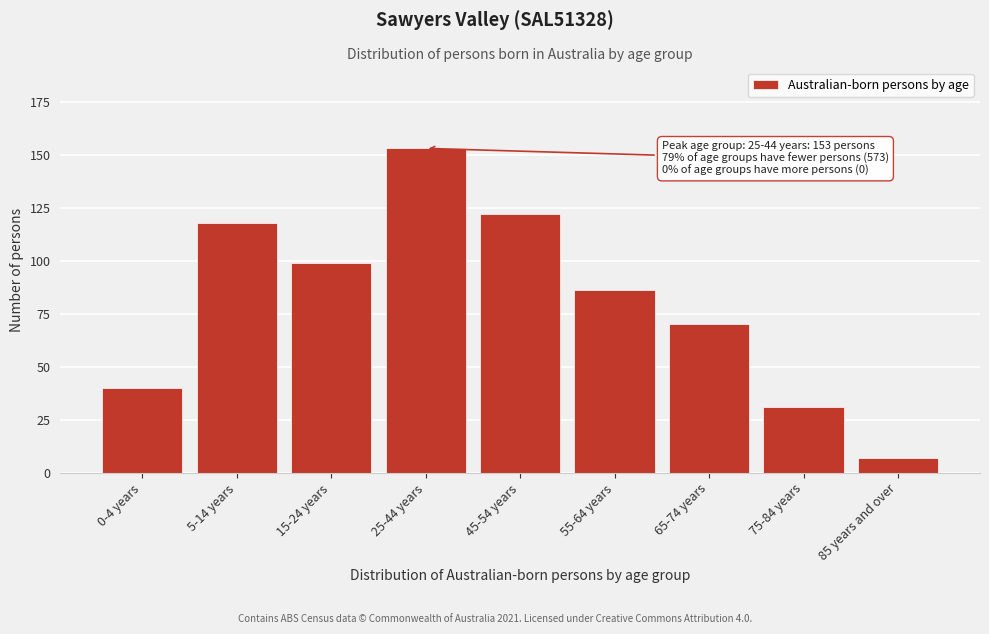

Reading left to right, list all the values displayed in this chart.

40	118	99	153	122	86	70	31	7